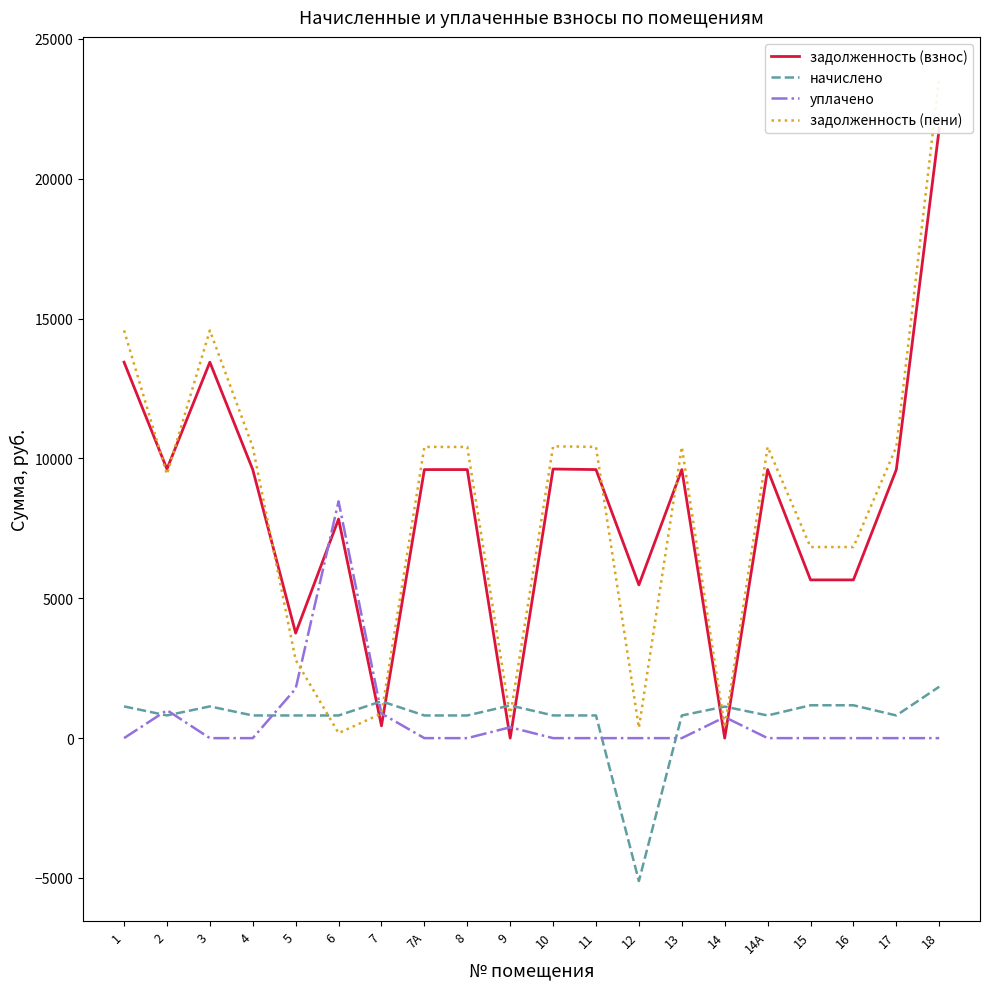

How many intersections are there between уплачено and начислено?

6